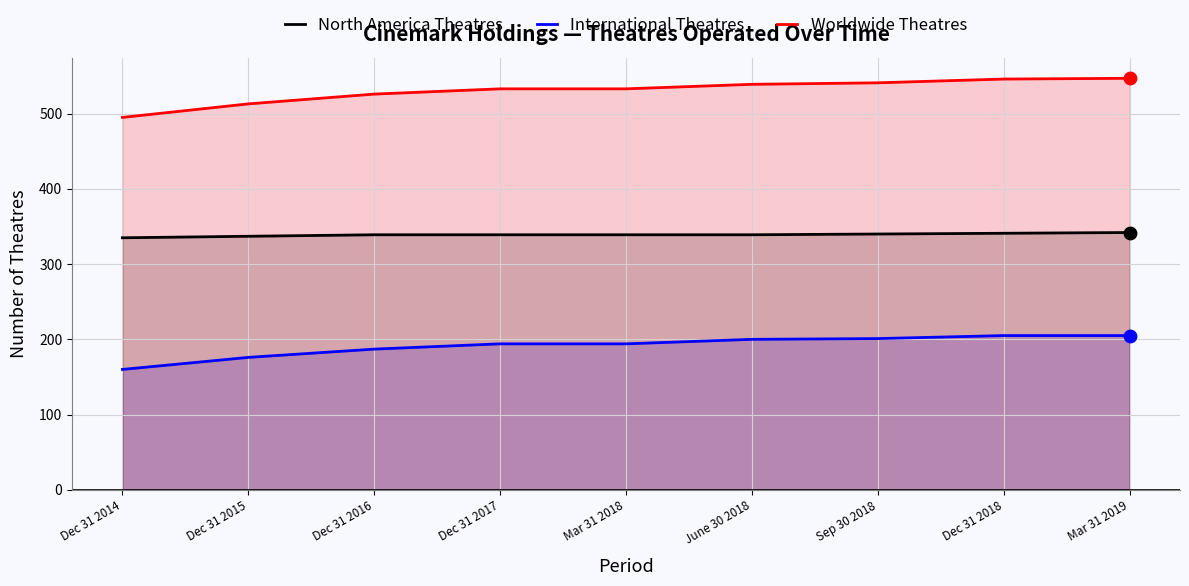

What are all the series names shown in the legend?

North America Theatres, International Theatres, Worldwide Theatres